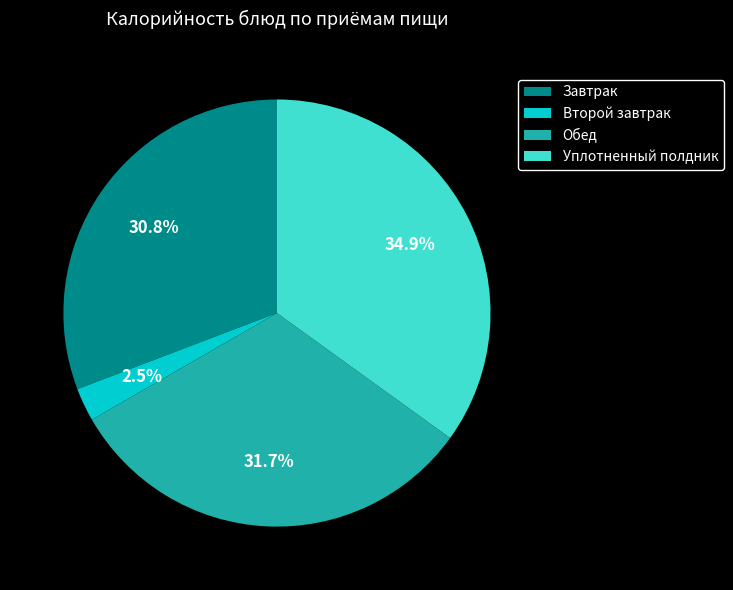

Which slice is the largest?

Уплотненный полдник